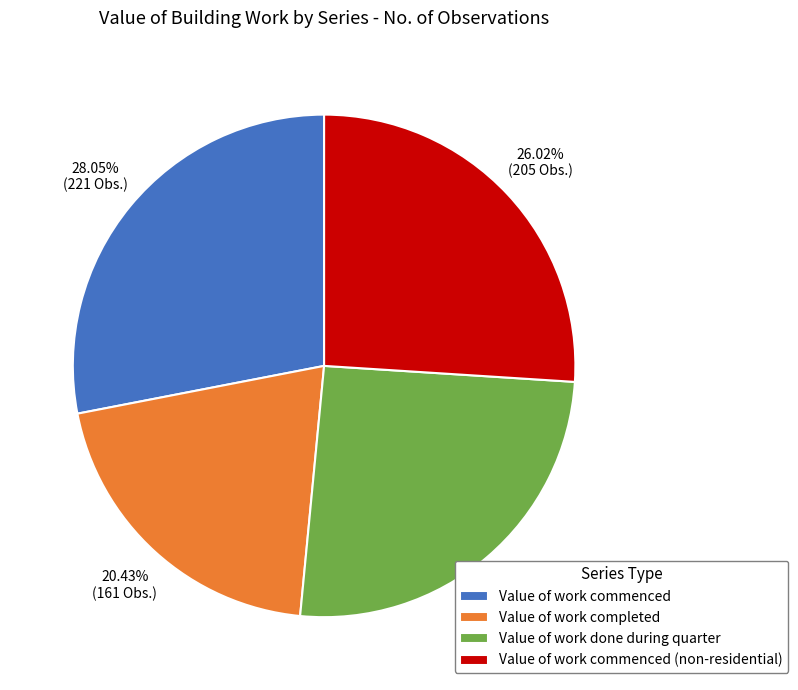

Which has a higher value, Value of work done during quarter or Value of work commenced (non-residential)?

Value of work commenced (non-residential)